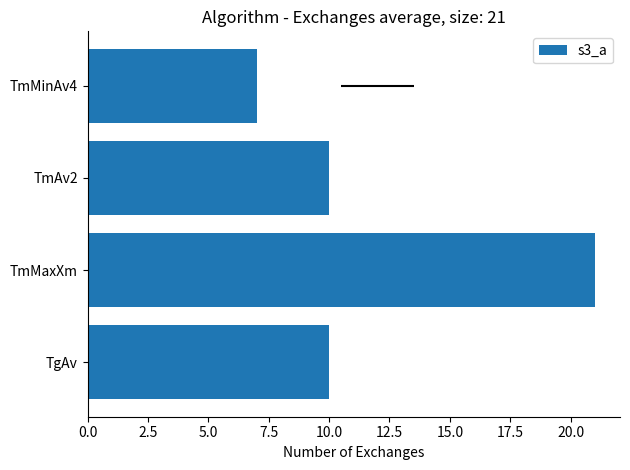

Reading left to right, what are all the values shown in this chart?

10	21	10	7